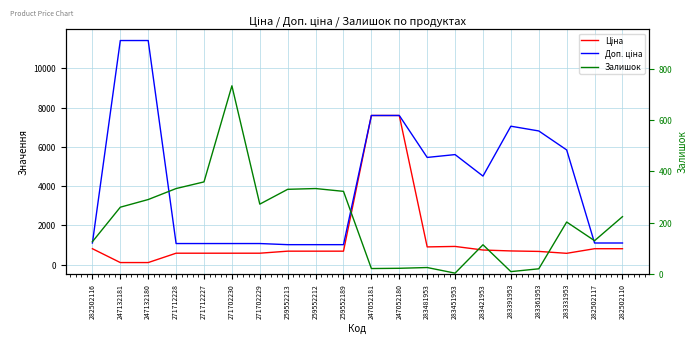

What is the difference between the Ціна values at 282502117 and 247132180?

704.4